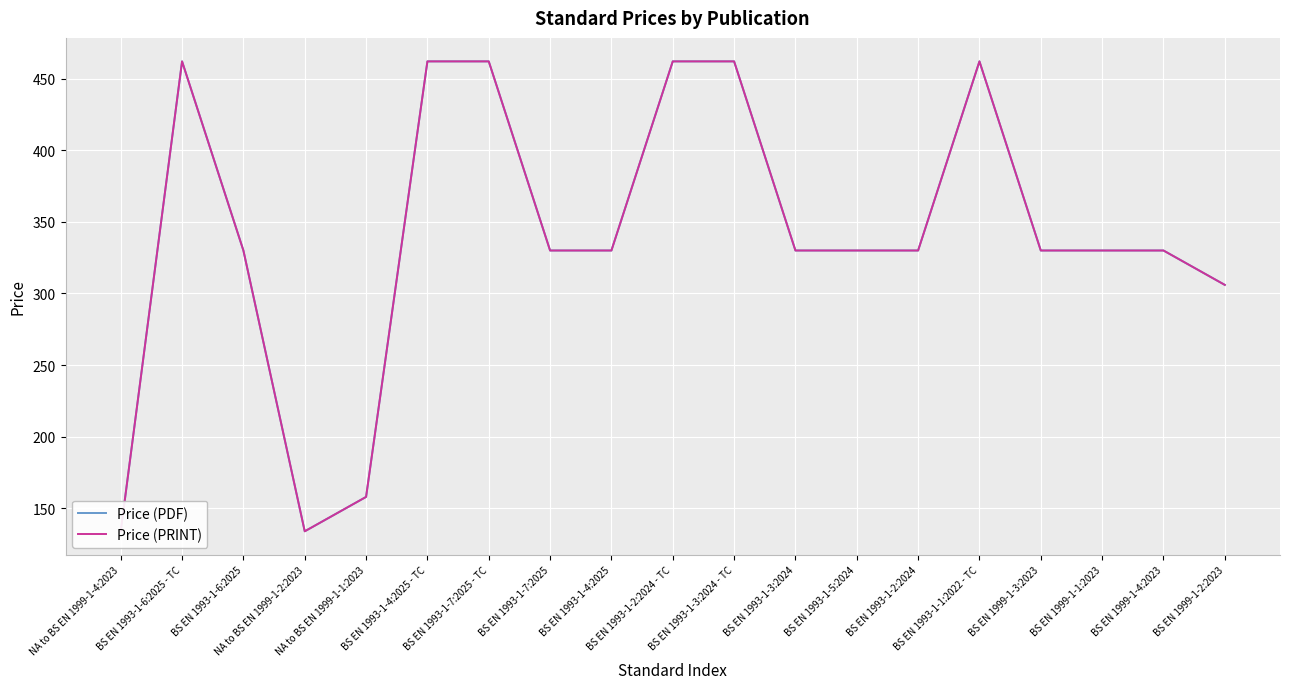

At which category does the chart reach its peak across all series?

BS EN 1993-1-6:2025 - TC